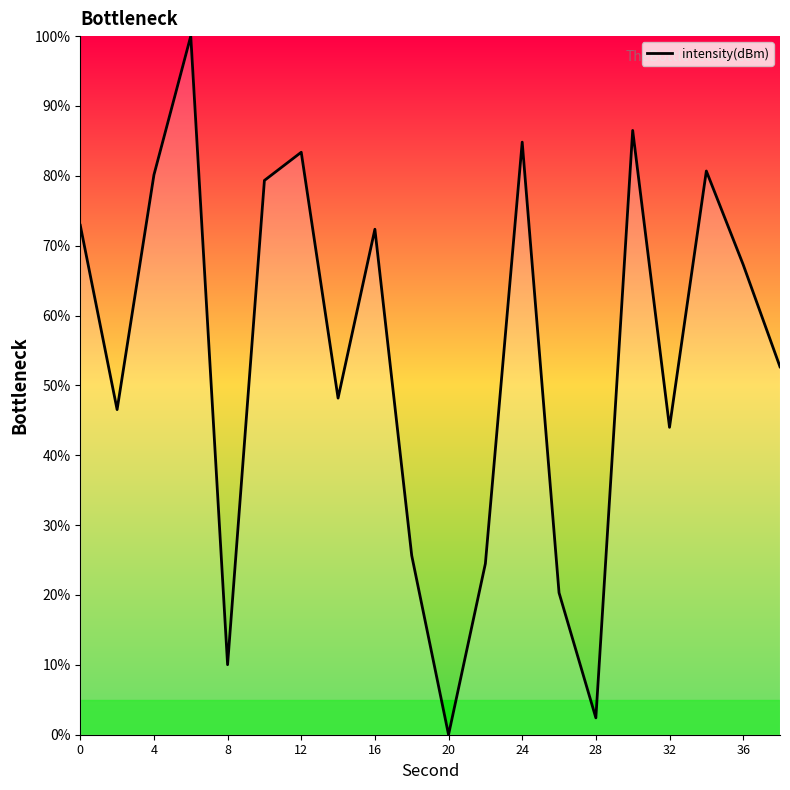

What is the greatest value displayed?

100.0